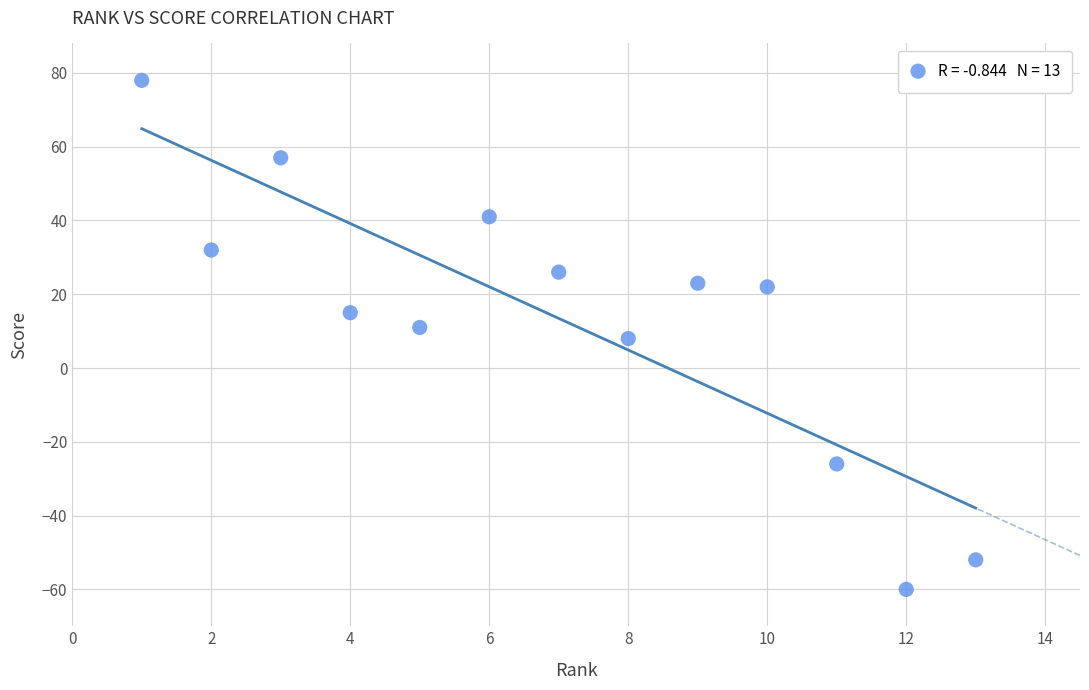

What is the range of Y values (max minus min)?

138